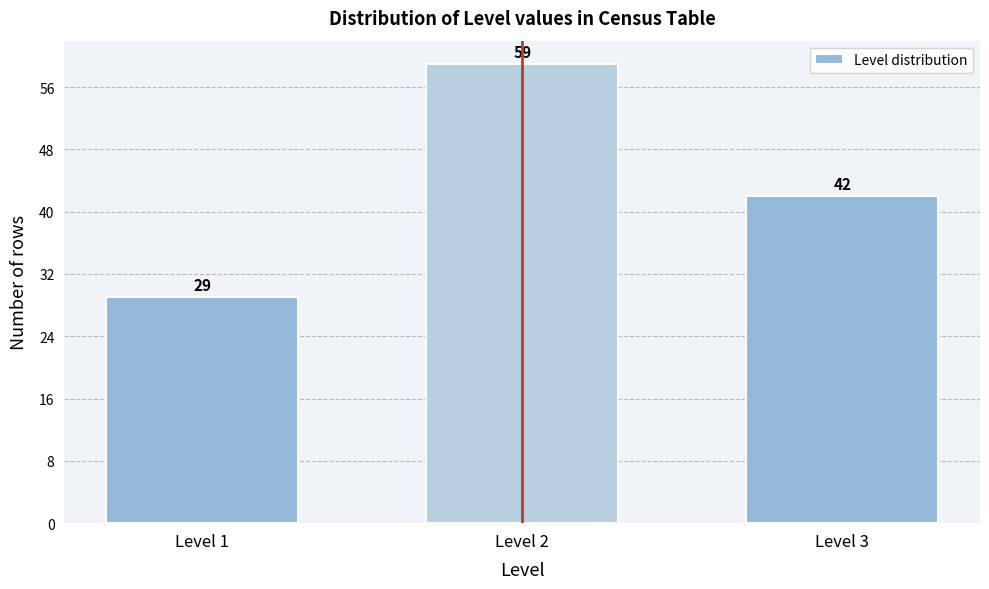

Reading left to right, what are all the values shown in this chart?

Level 1=29	Level 2=59	Level 3=42